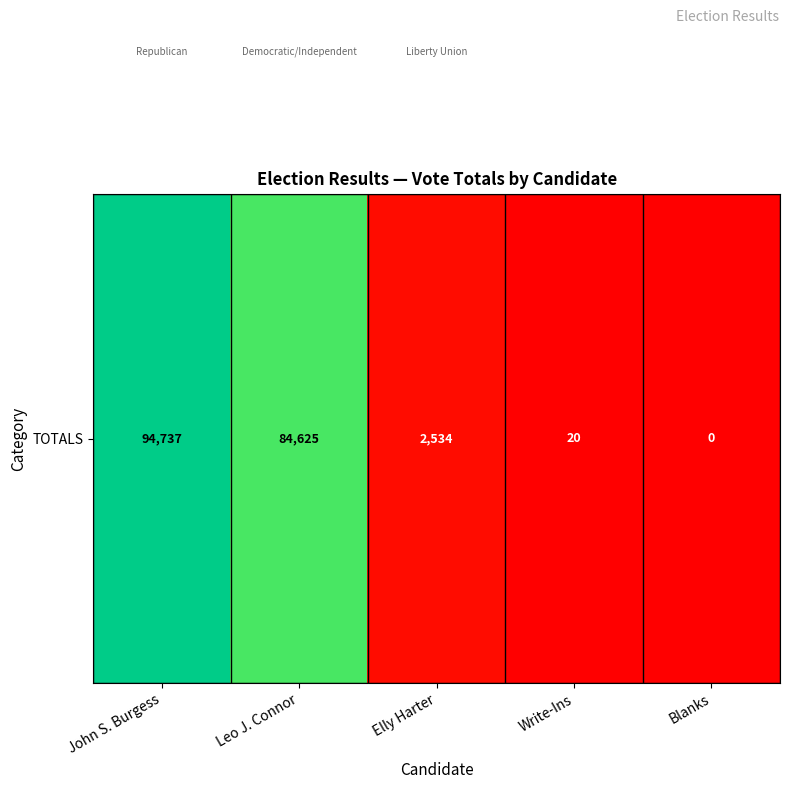

List the labels in order of value, smallest first.

Blanks, Write-Ins, Elly Harter, Leo J. Connor, John S. Burgess